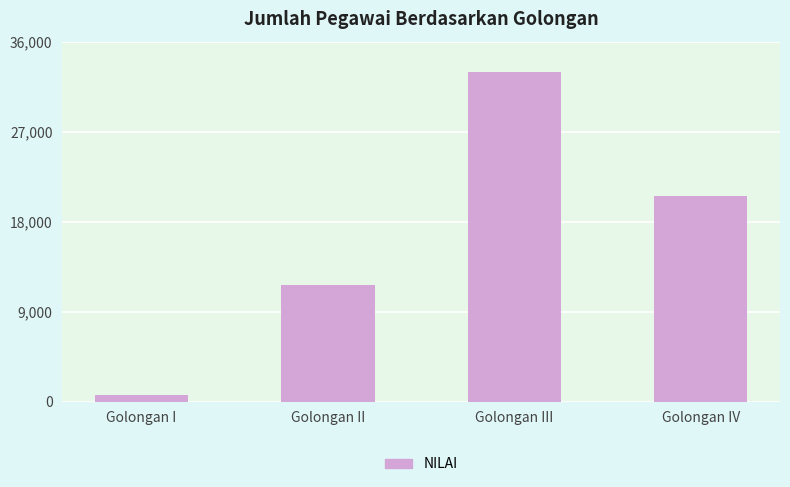

Reading left to right, extract all data points from this chart.

Golongan I=714	Golongan II=11626	Golongan III=32931	Golongan IV=20555